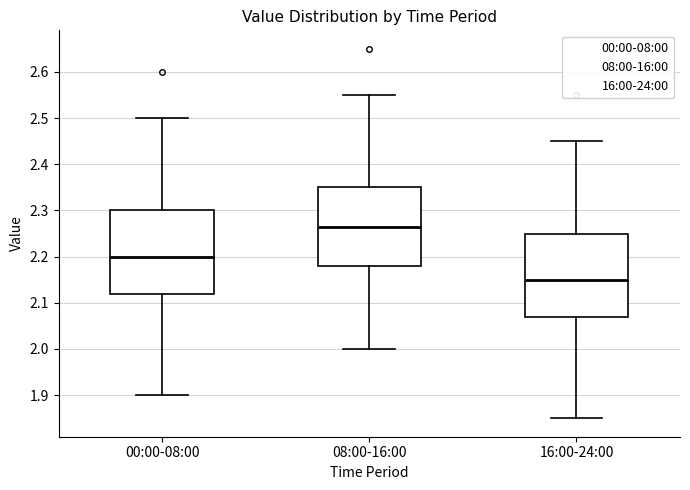

Reading left to right, transcribe this box plot: for each box, give where its median line is, the range the box spans, and where its two whiskers end, as read against the y-axis. The values are not printed on the chart, so give them approximately, as read against the axis.

00:00-08:00: median 2.20, box 2.12 to 2.30, whiskers 1.90 to 2.50
08:00-16:00: median 2.27, box 2.18 to 2.35, whiskers 2.00 to 2.55
16:00-24:00: median 2.15, box 2.07 to 2.25, whiskers 1.85 to 2.45